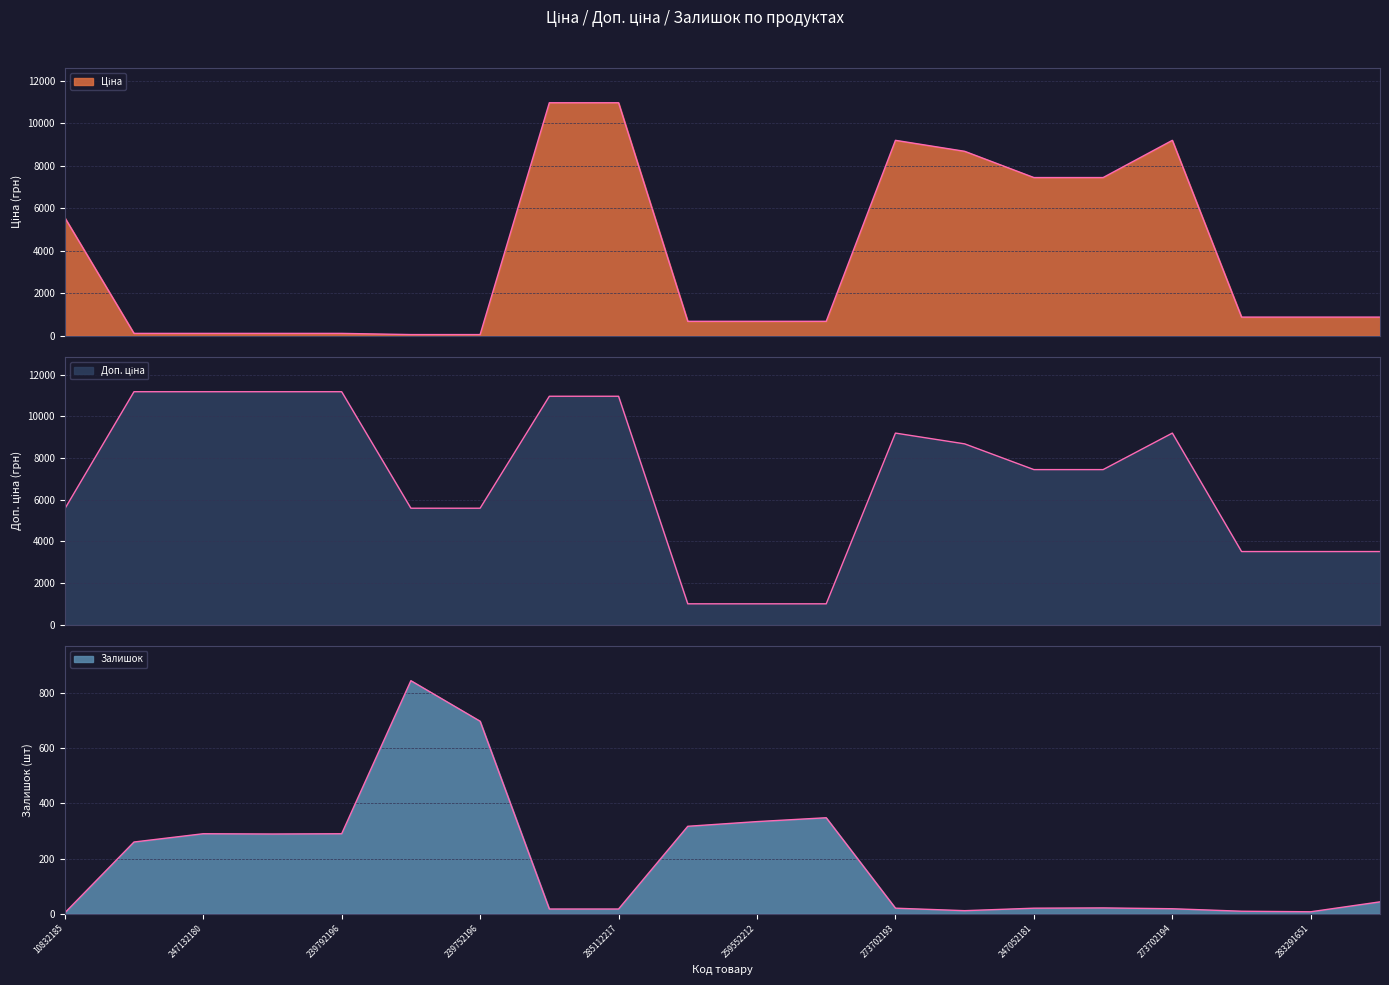

Is it true that Залишок equals 348.0 at 259552189?

True